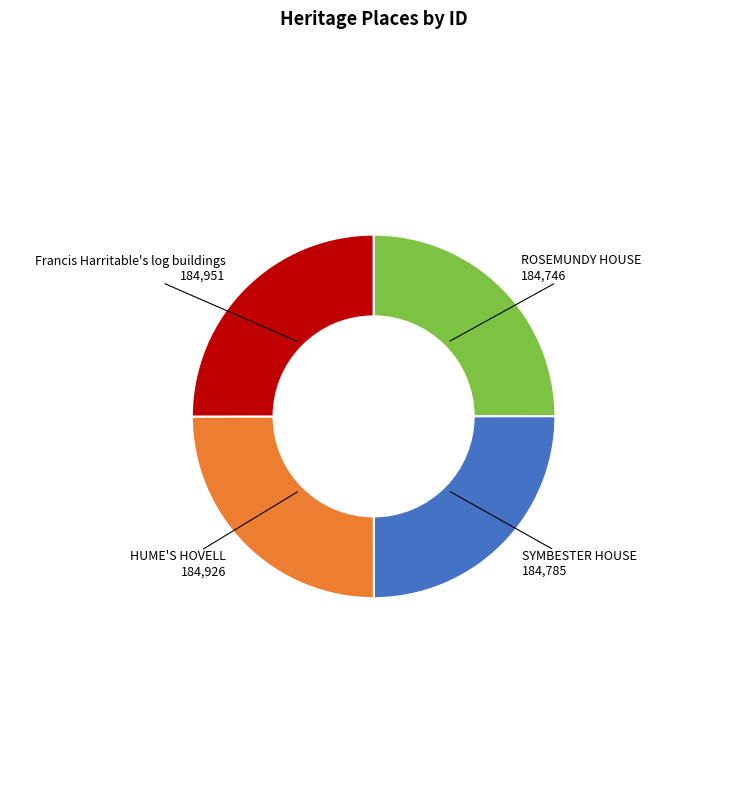

Is there any slice that represents more than half of the pie?

No